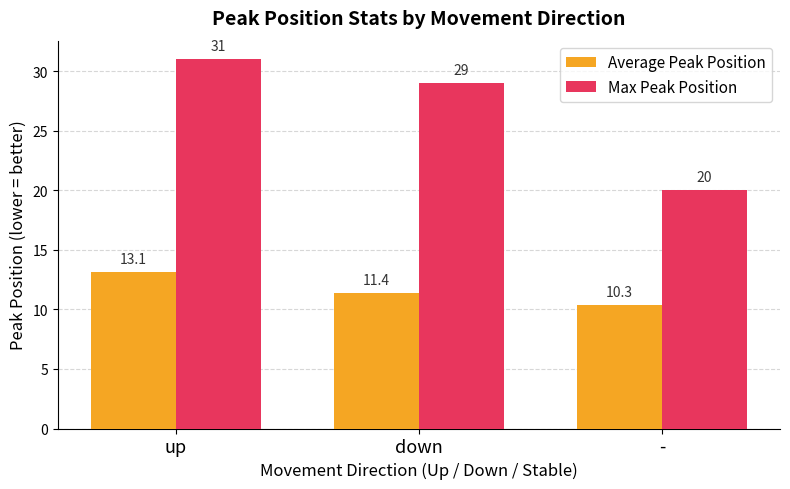

What is the average value of the Max Peak Position series?

26.7